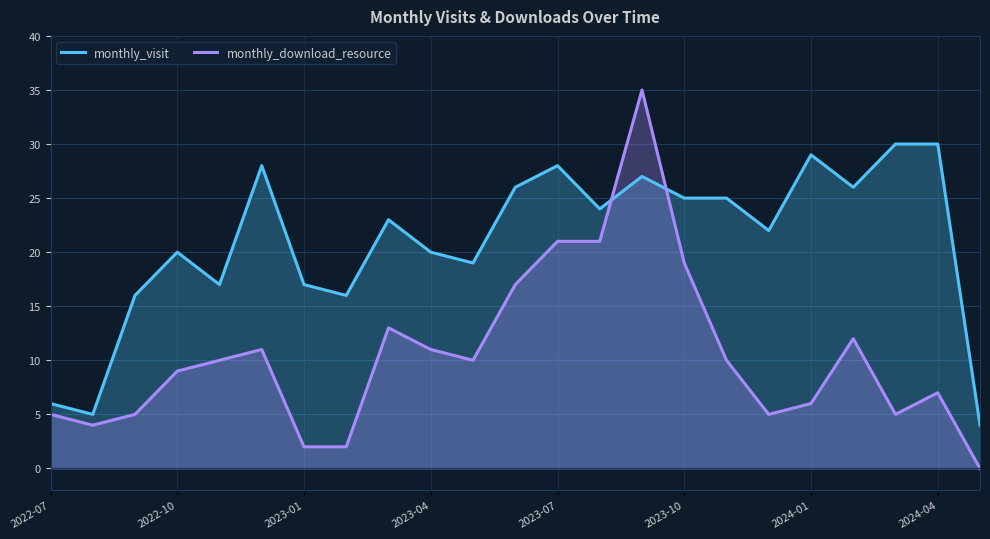

Where is monthly_download_resource nearest to the value 17?

11